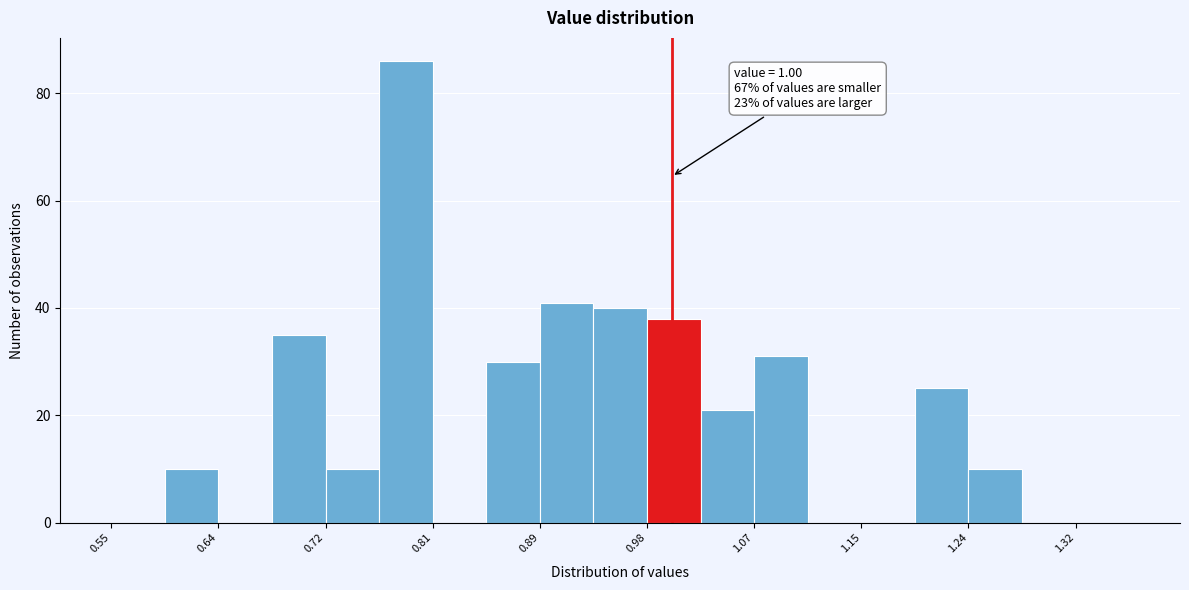

Over which range of the x-axis is the bar tallest?

0.765 to 0.808